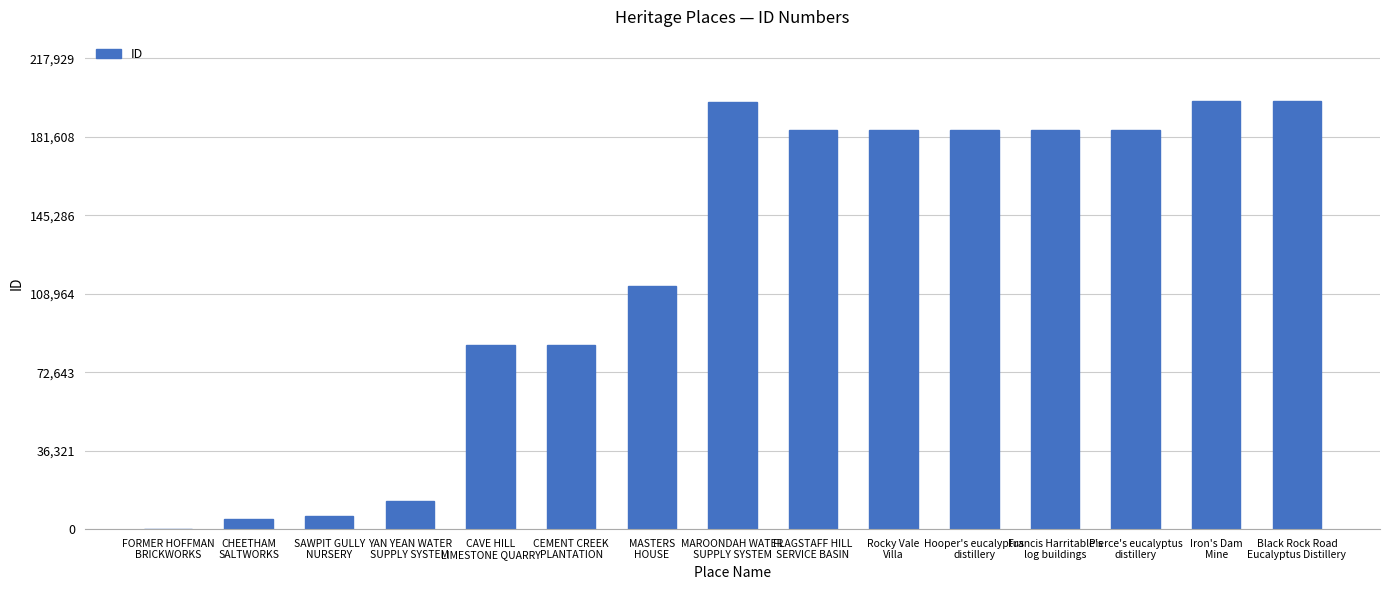

Between CHEETHAM
SALTWORKS and Rocky Vale
Villa, which is larger?

Rocky Vale
Villa